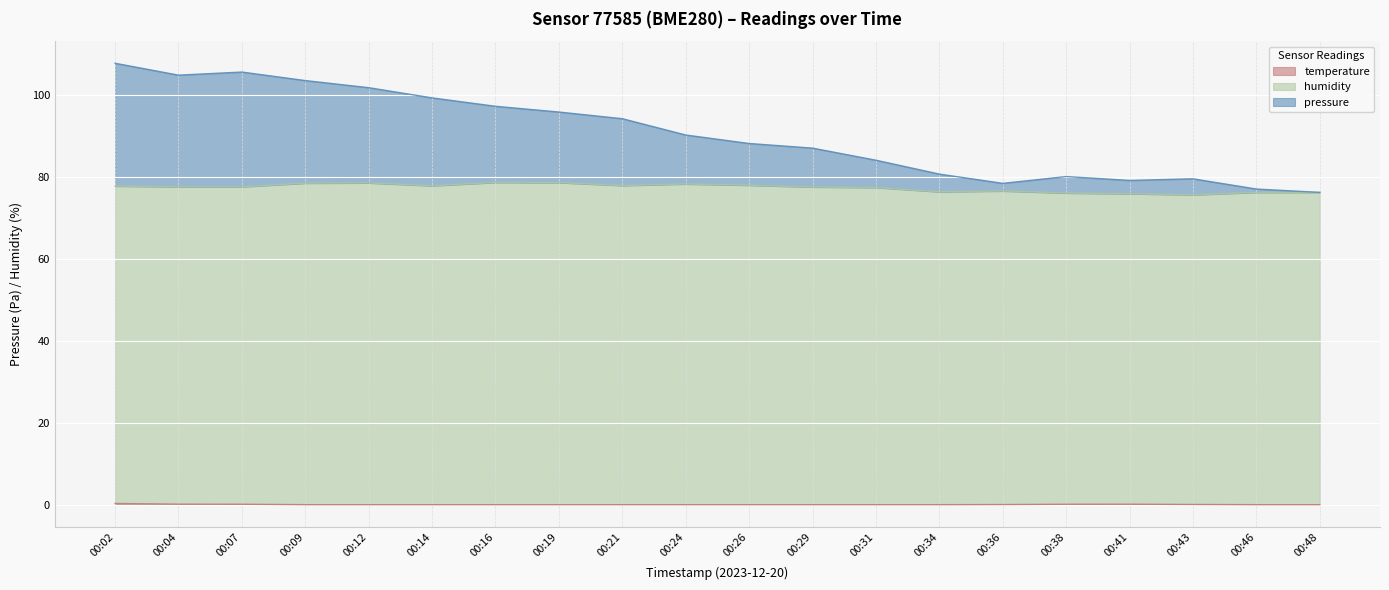

How many data points in pressure are less than 90?

10